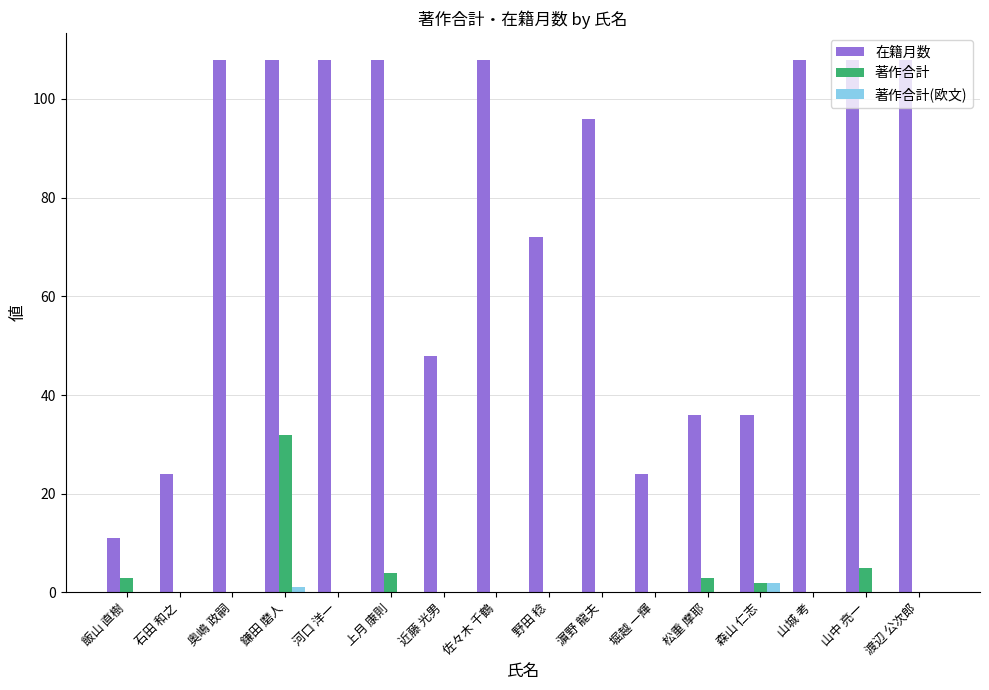

What is the sum of all 著作合計 values?

49